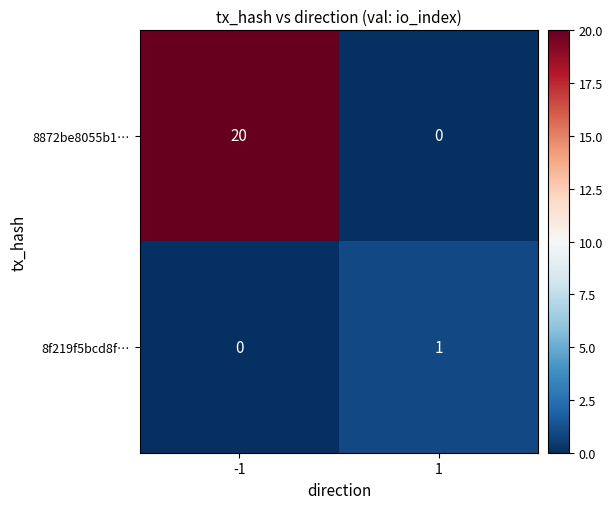

Which series has the widest spread of values?

8872be8055b1…